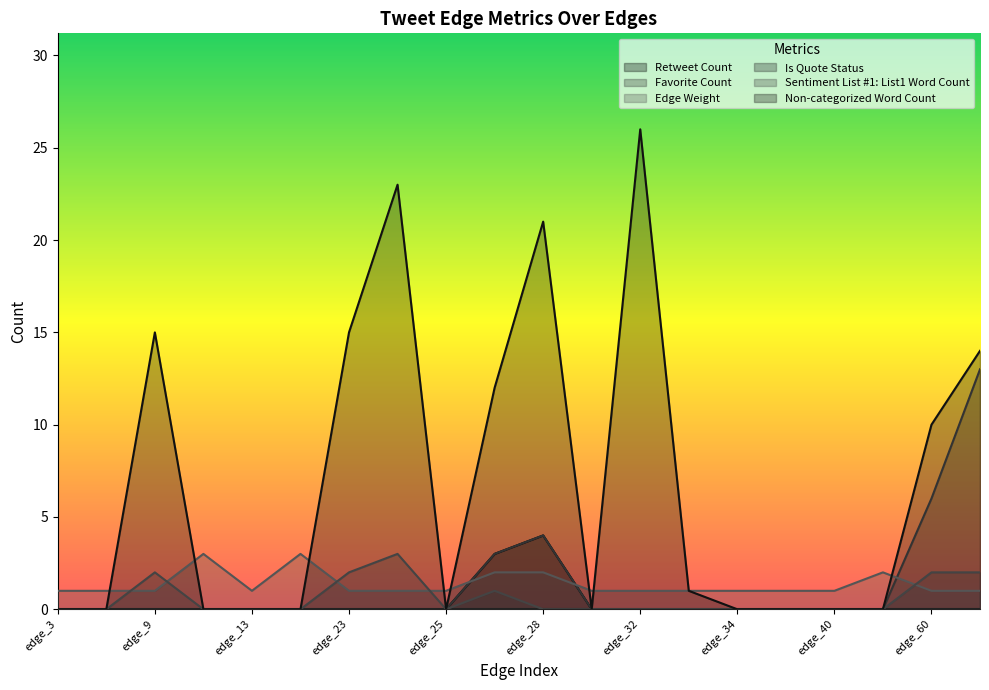

Which category has the highest value in the Favorite Count series?

edge_88